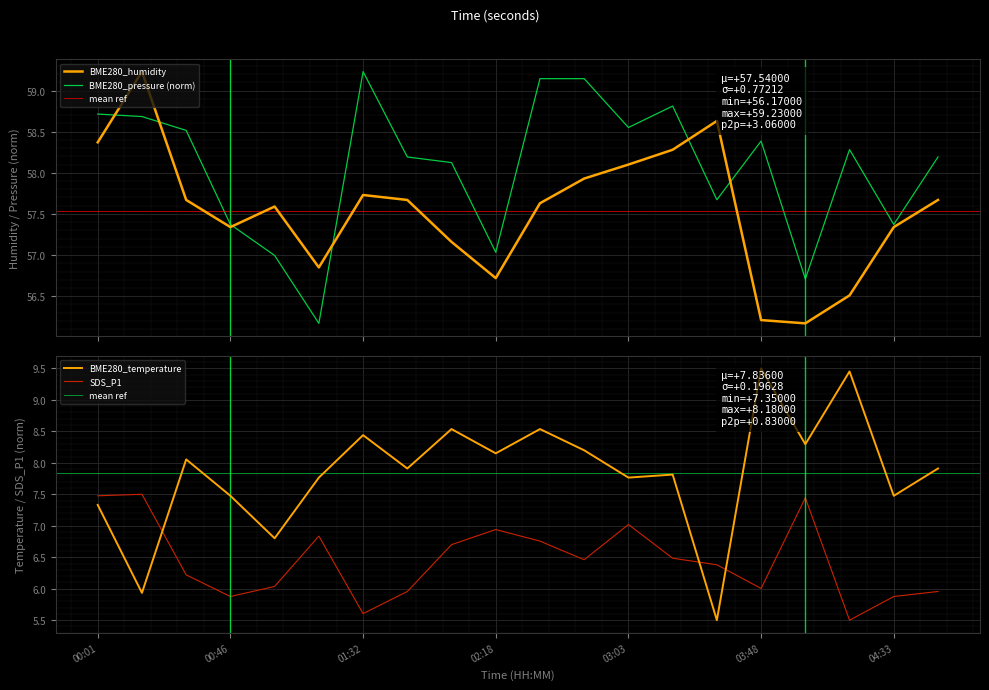

What is the average value of the SDS_P1 series?

6.5